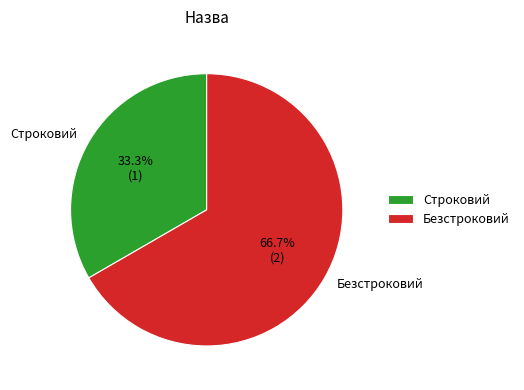

Do Безстроковий and Строковий together represent more than half of the pie?

Yes